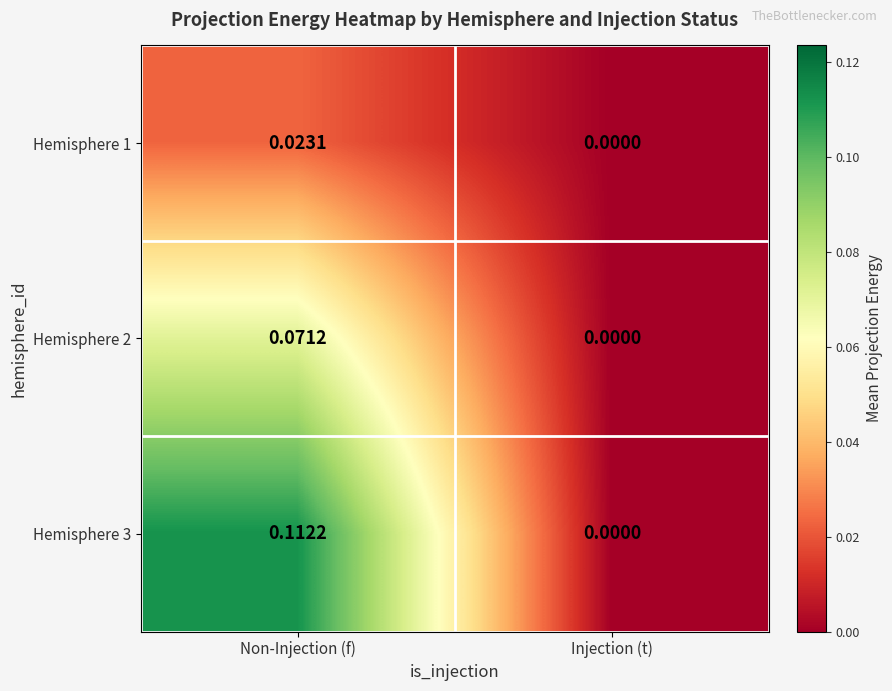

Which series has the largest range (max minus min)?

Hemisphere 3